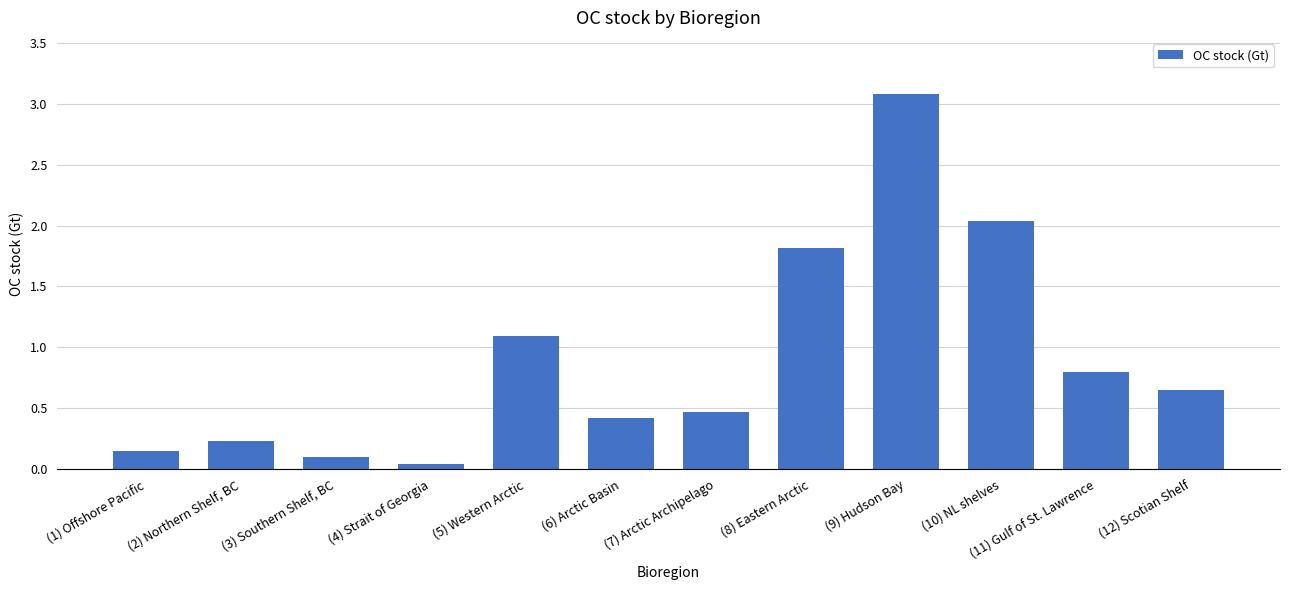

The chart shows a value of 1.8 at (8) Eastern Arctic. True or false?

True